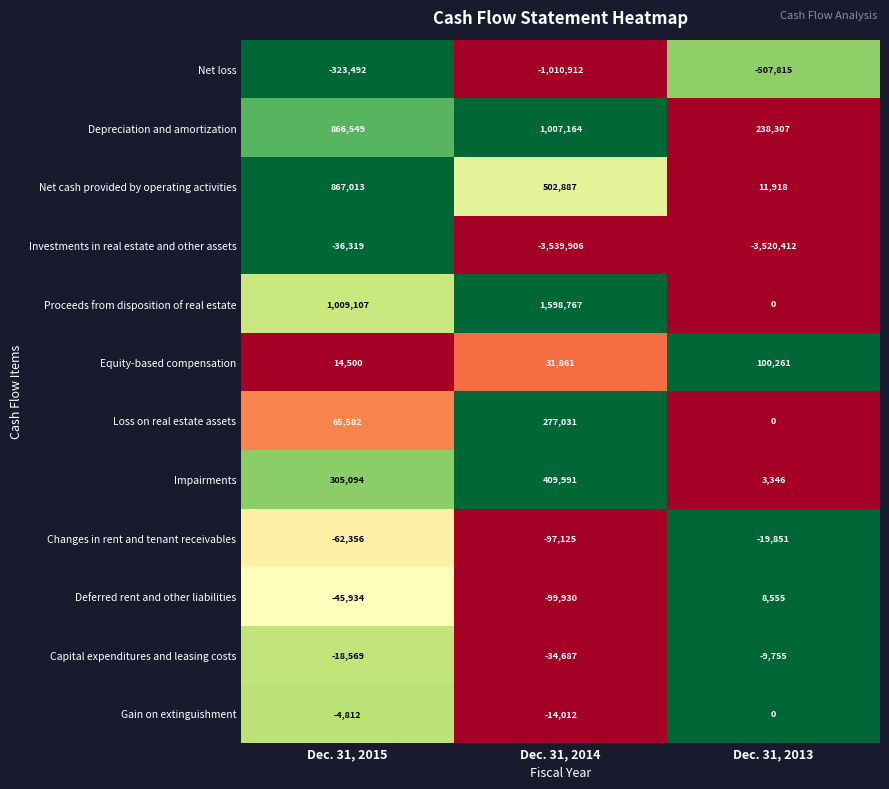

Which series has the largest range (max minus min)?

Investments in real estate and other assets